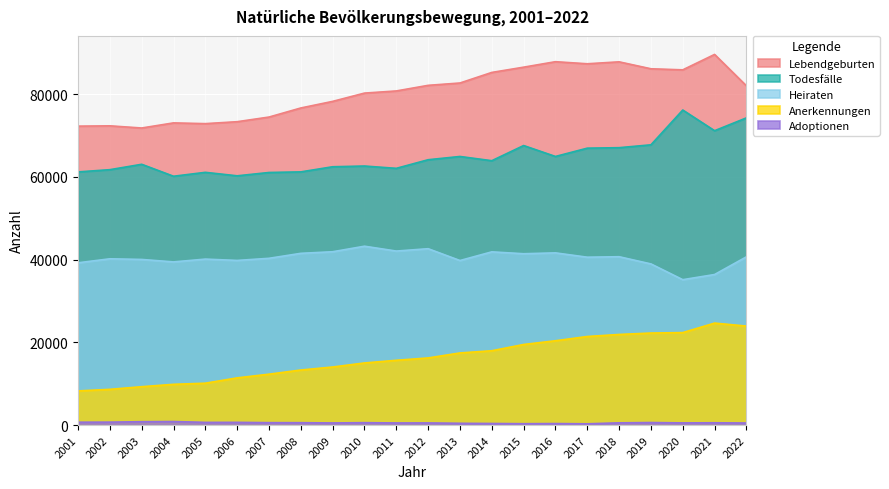

Between 2011 and 2007, which is larger?

2011